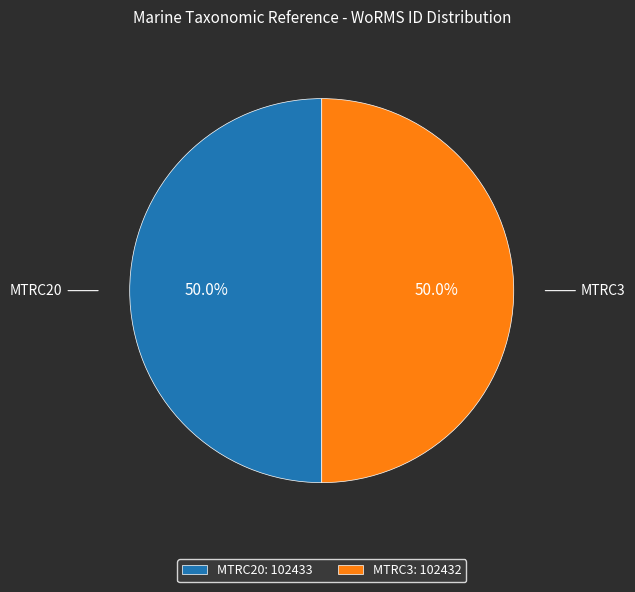

What percentage is NOT represented by MTRC3?

50.0%